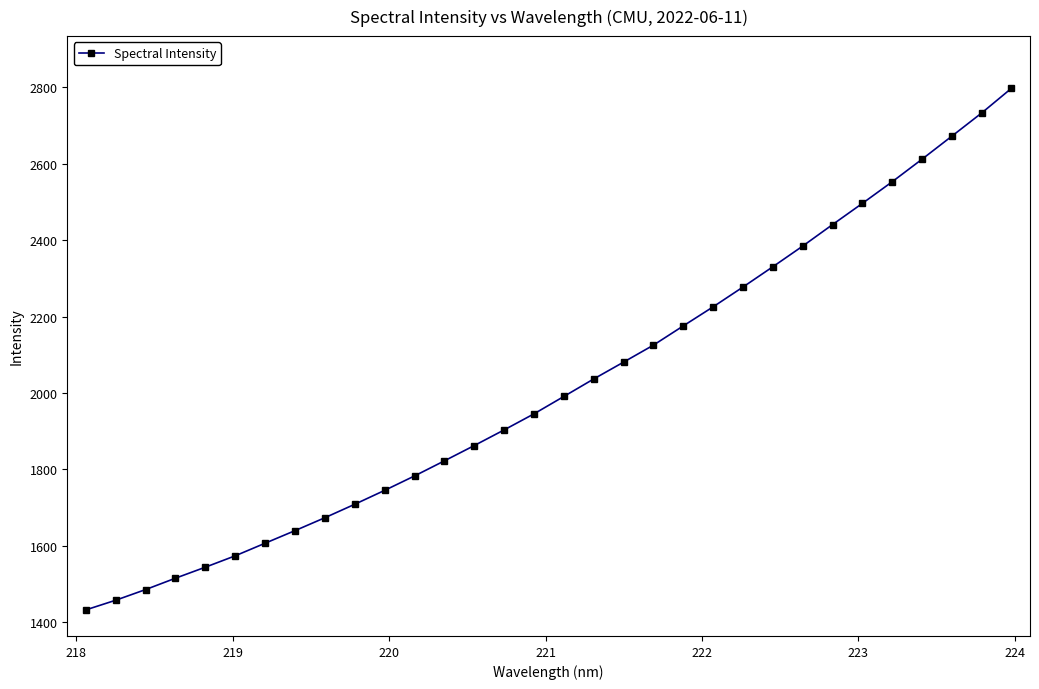

What is the minimum value shown in the chart?

1432.8